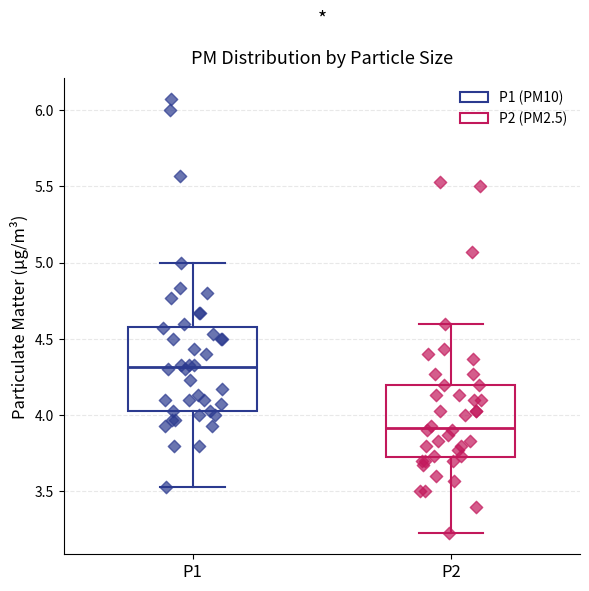

Where does the lower whisker of the box for P2 end on the y-axis? The values are not printed on the chart, so give them approximately, as read against the axis.

3.25